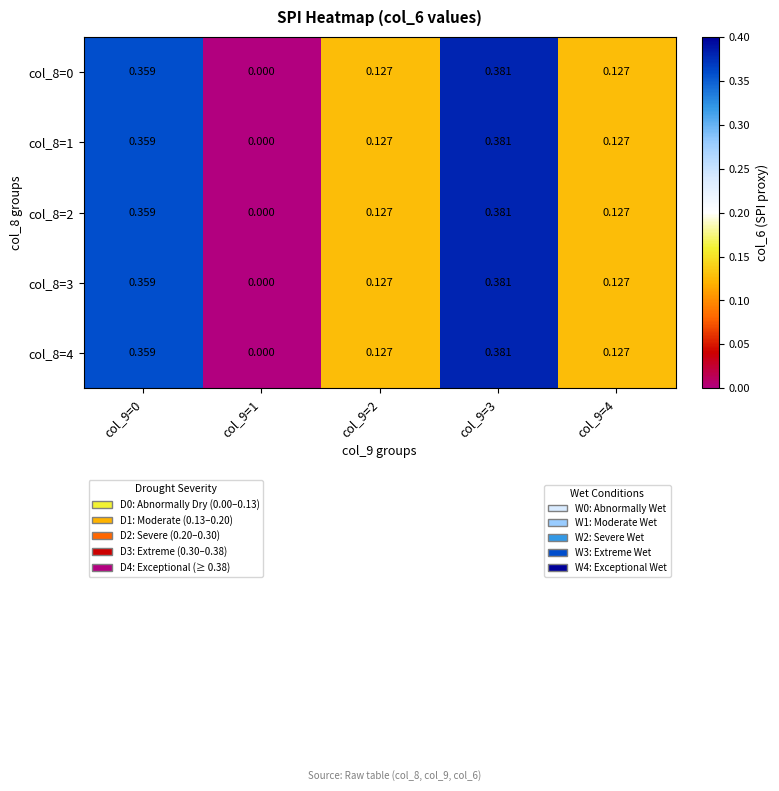

How many series are shown in this chart?

5